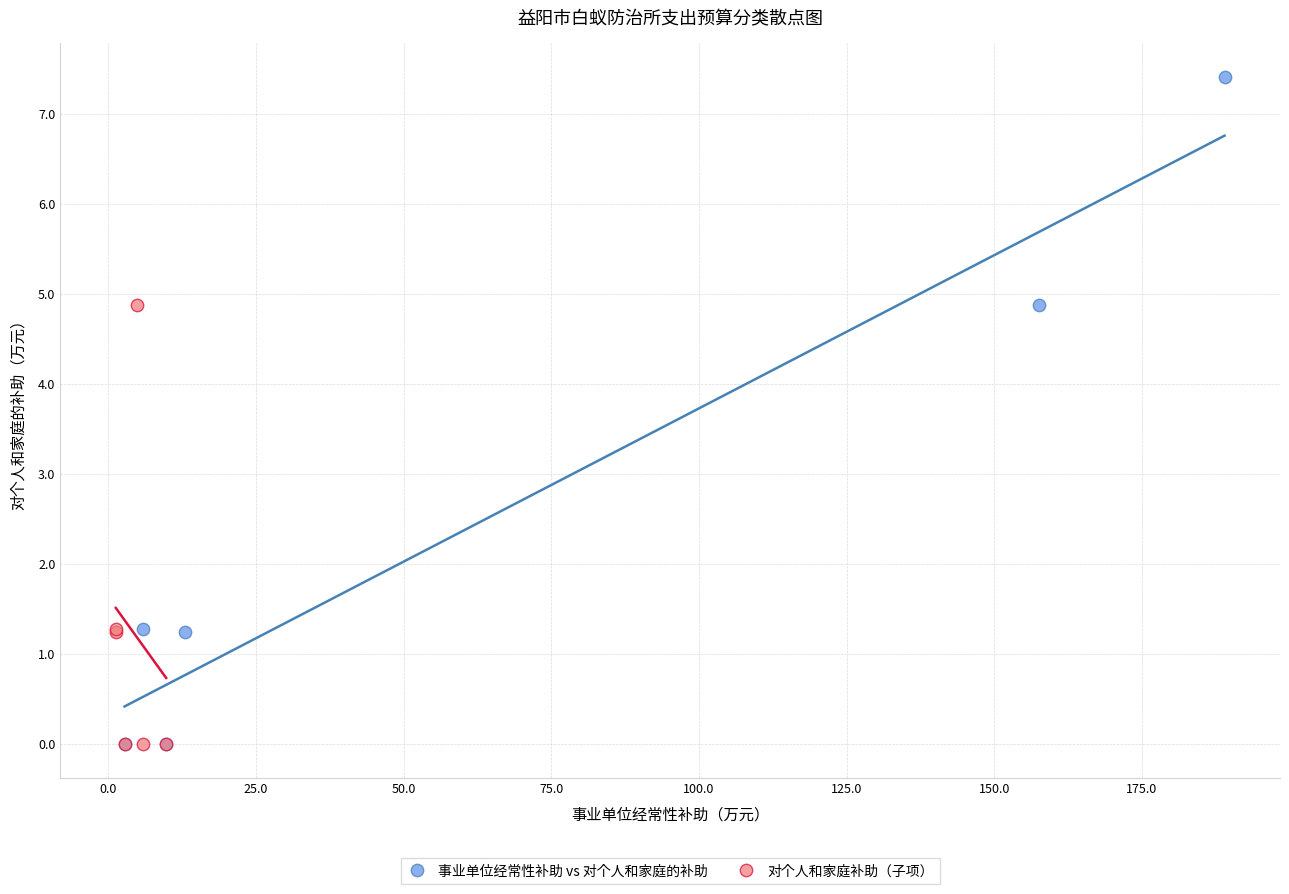

Which series has the largest Y range (max minus min)?

事业单位经常性补助 vs 对个人和家庭的补助